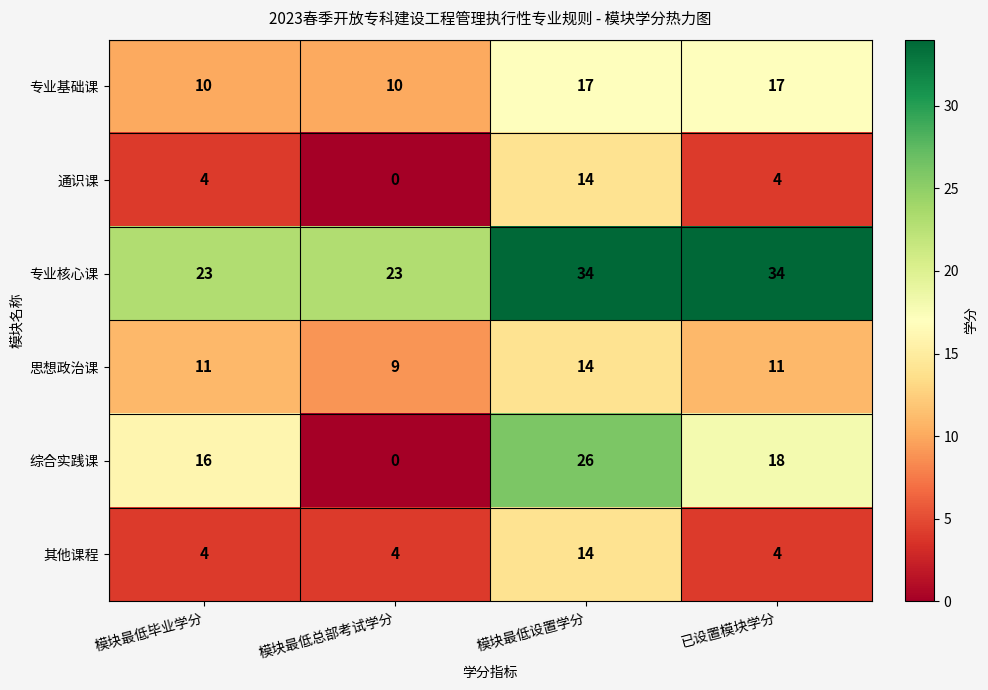

The 综合实践课 series shows -8 at 模块最低总部考试学分. True or false?

False